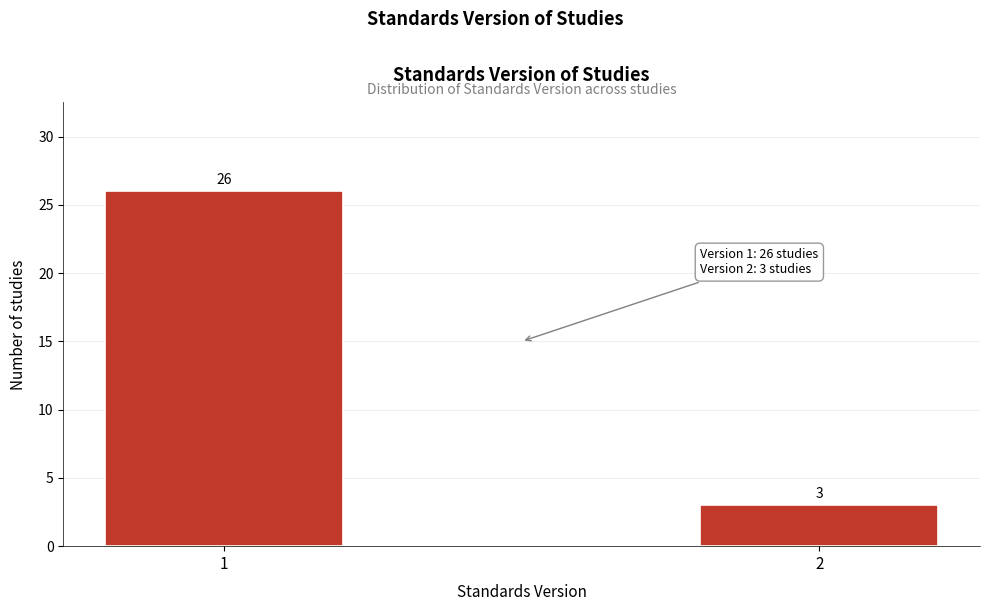

Reading left to right, extract all data points from this chart.

26	3